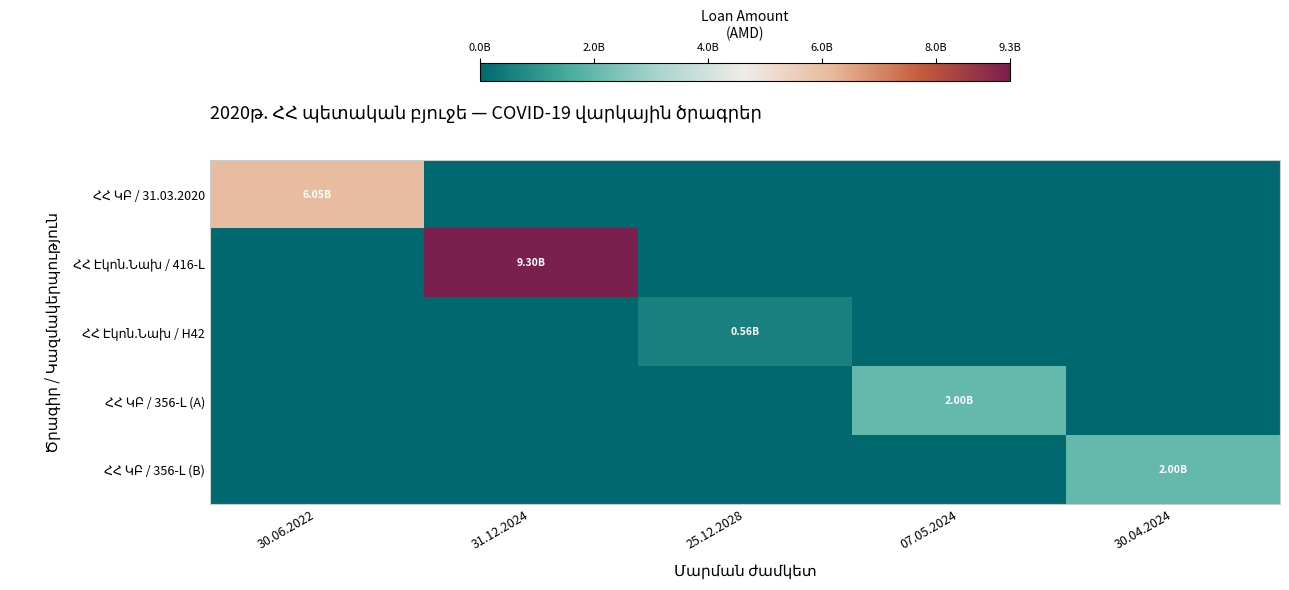

At which category is the sum across all series the highest?

31.12.2024